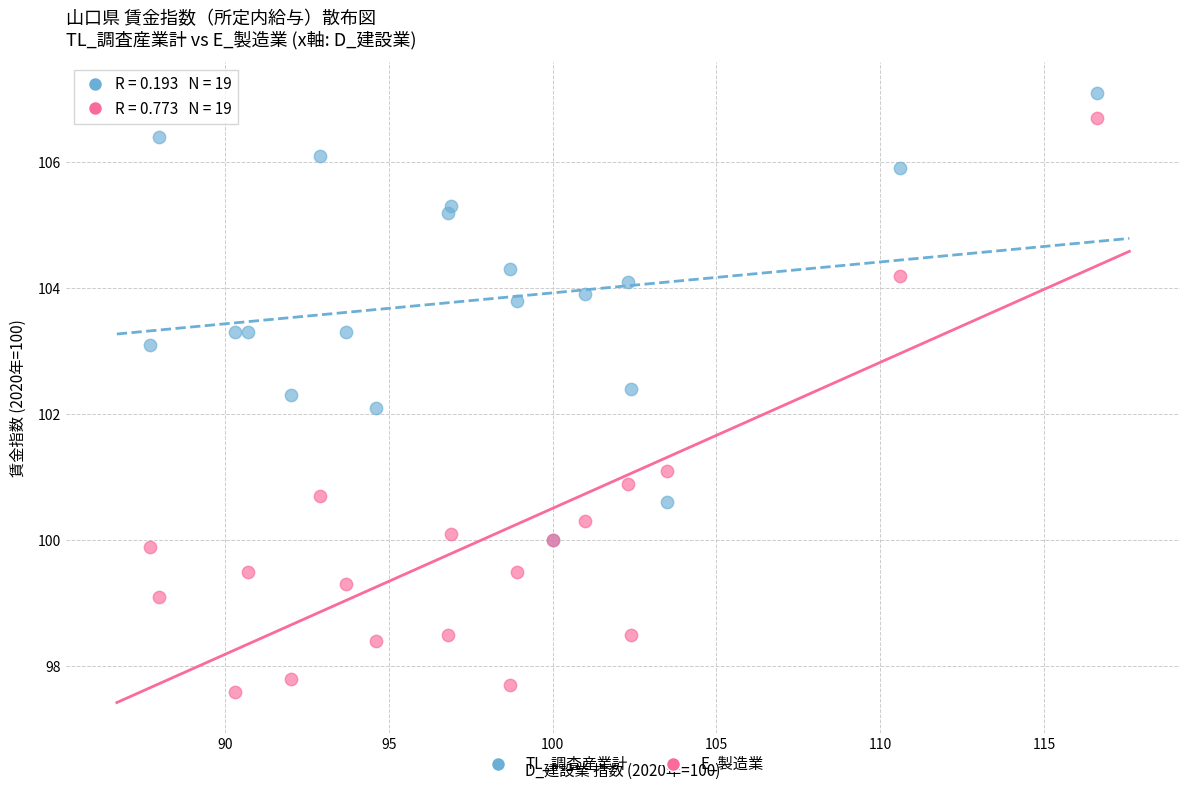

What are all the series names shown in the legend?

TL_調査産業計, E_製造業